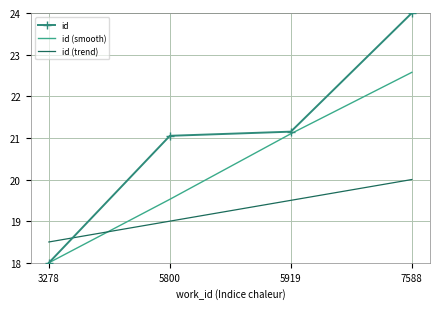

List the series in order of their peak value, lowest first.

id (trend), id (smooth), id